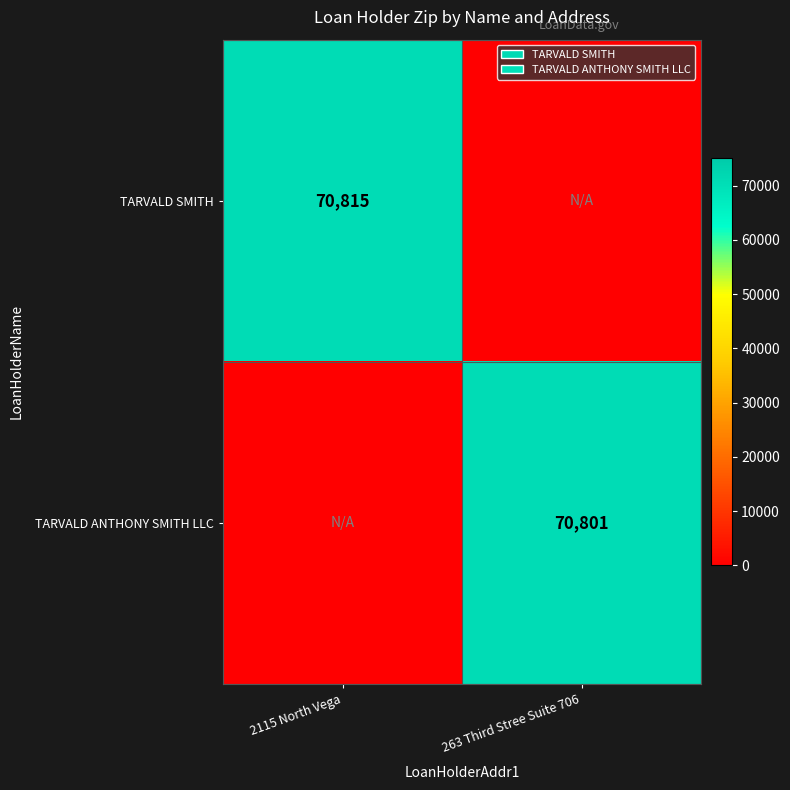

What is the spread (max minus min) of values at 2115 North Vega?

70815